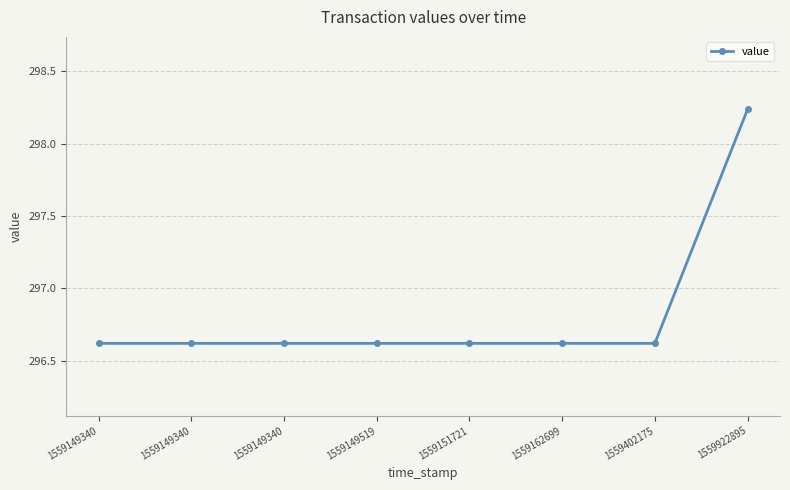

How many series are shown in this chart?

1